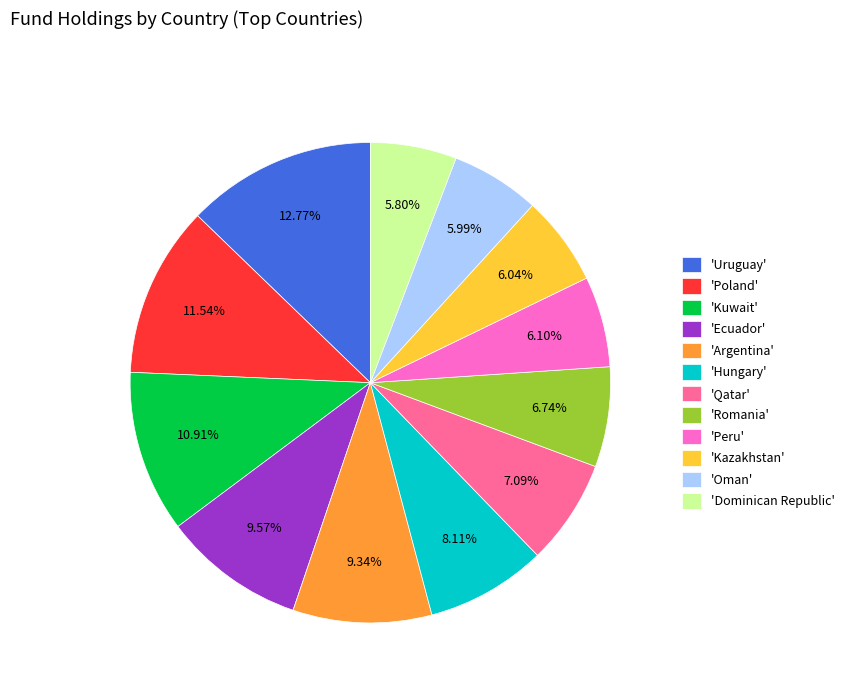

Is there a majority slice in this chart?

No